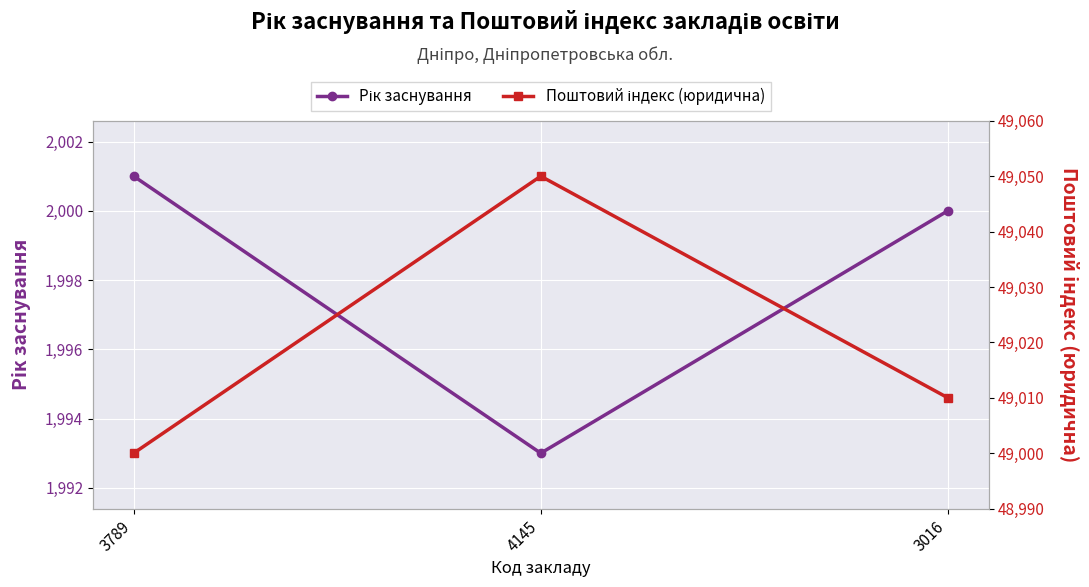

At which label does Рік заснування reach its minimum?

4145